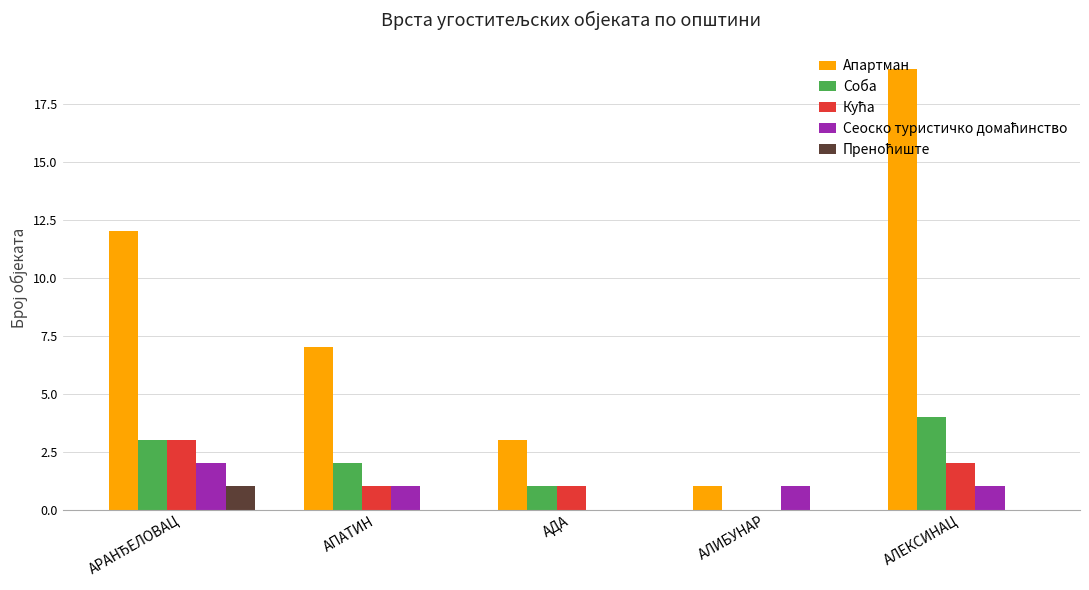

How many groups of bars are there?

5